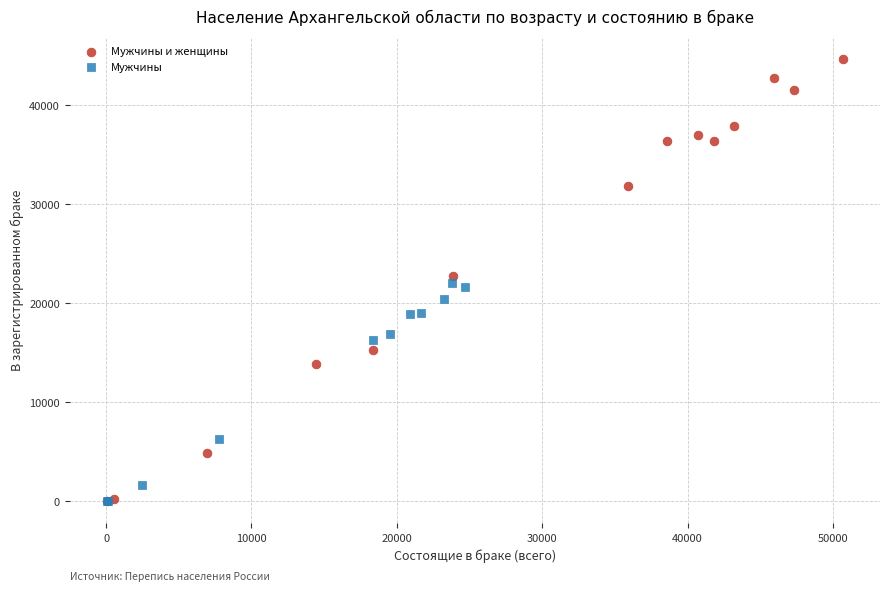

Which series contains the highest Y value?

Мужчины и женщины